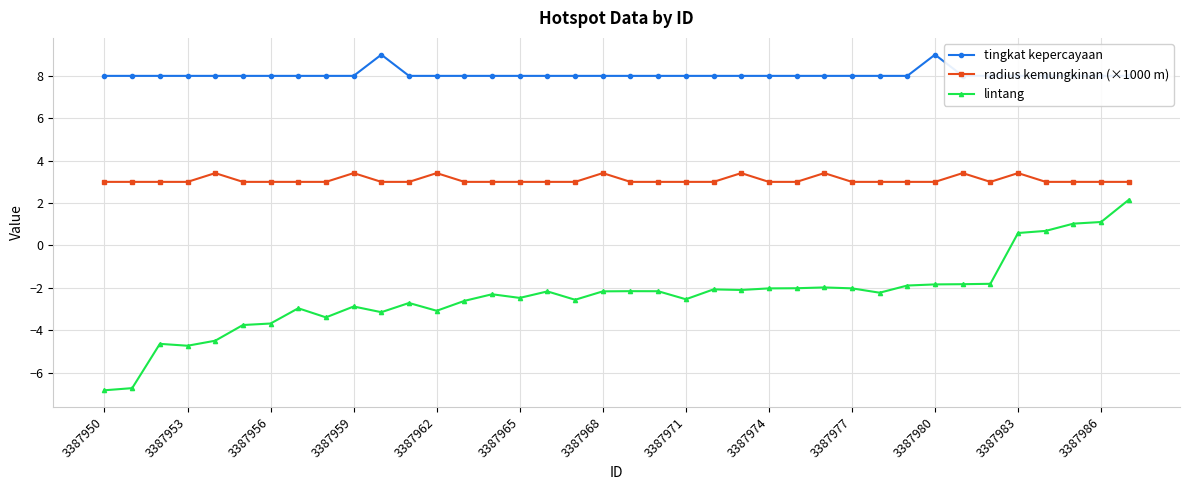

Is it true that lintang equals -3.6 at 3387977?

False